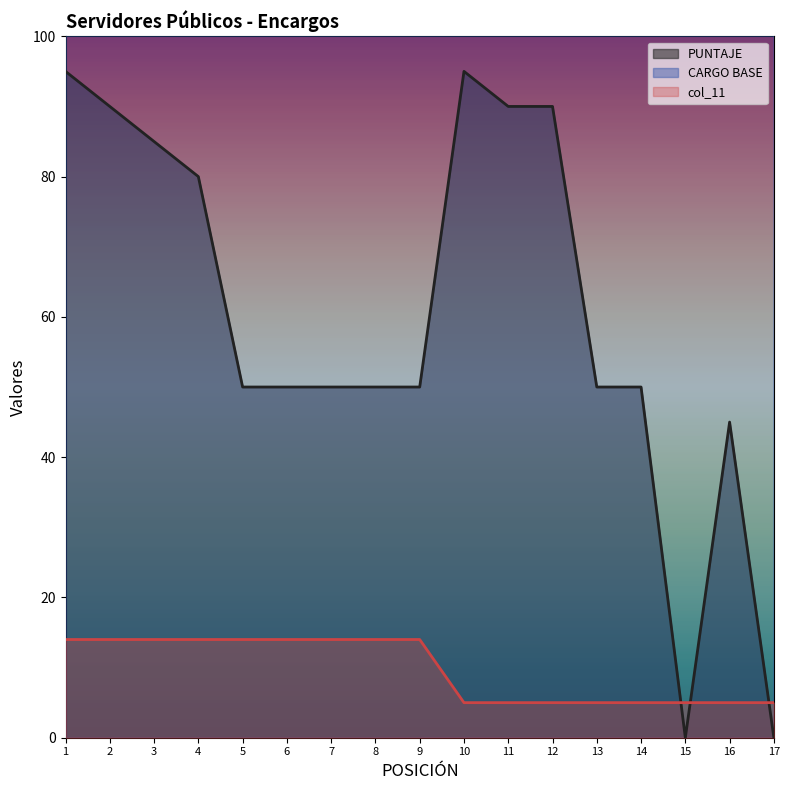

How many series are shown in this chart?

3